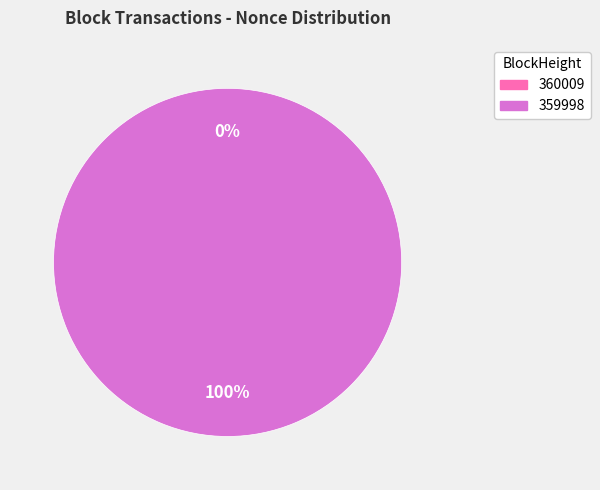

To the nearest percent, what is the average slice percentage?

50%